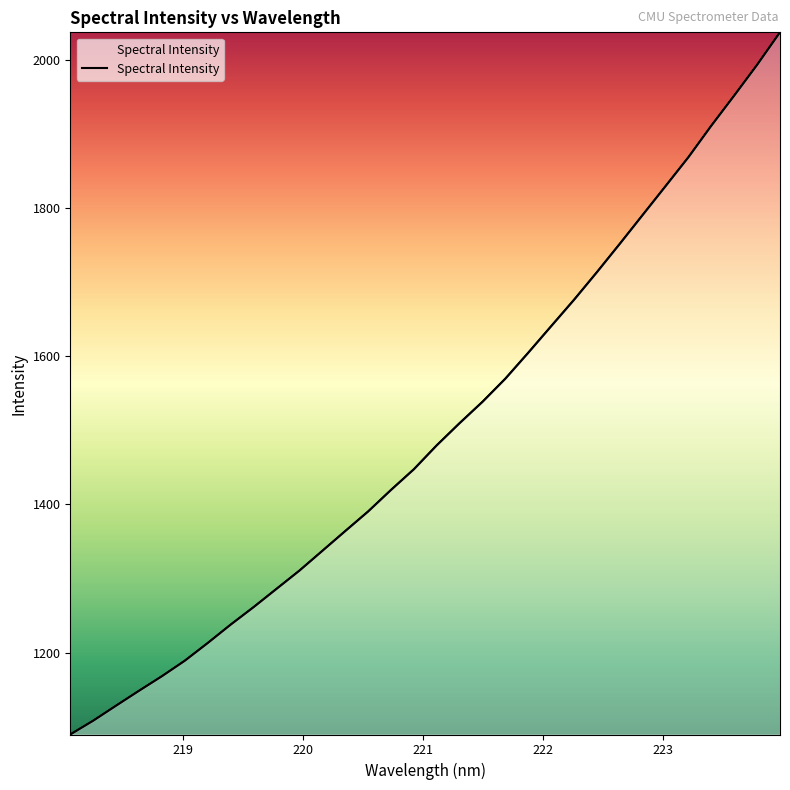

What is the smallest value displayed?

1089.4